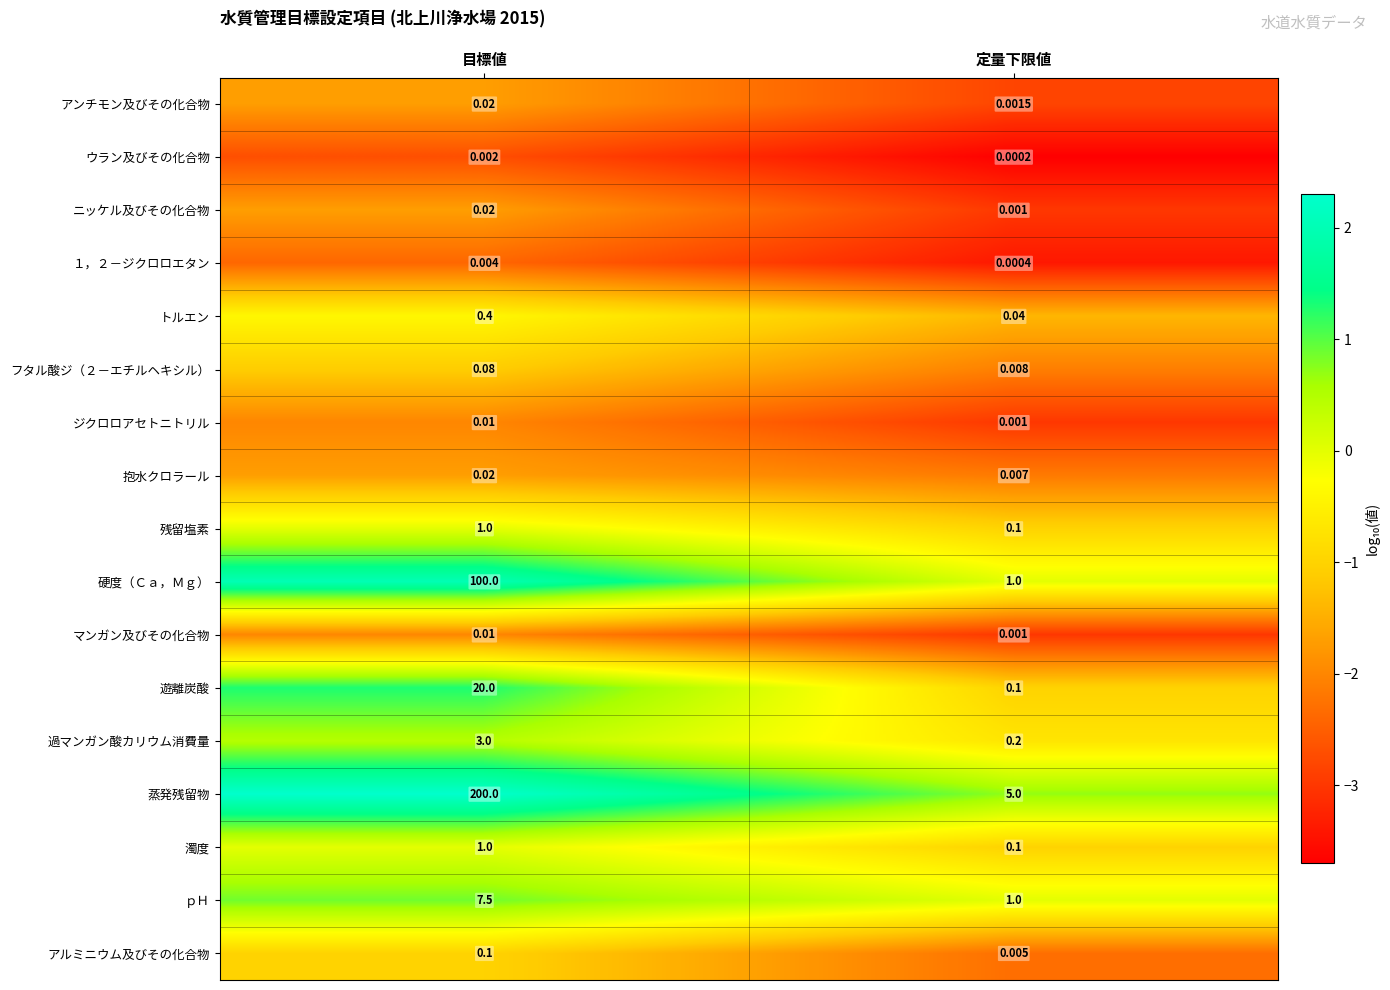

Where is トルエン nearest to the value 0?

定量下限値